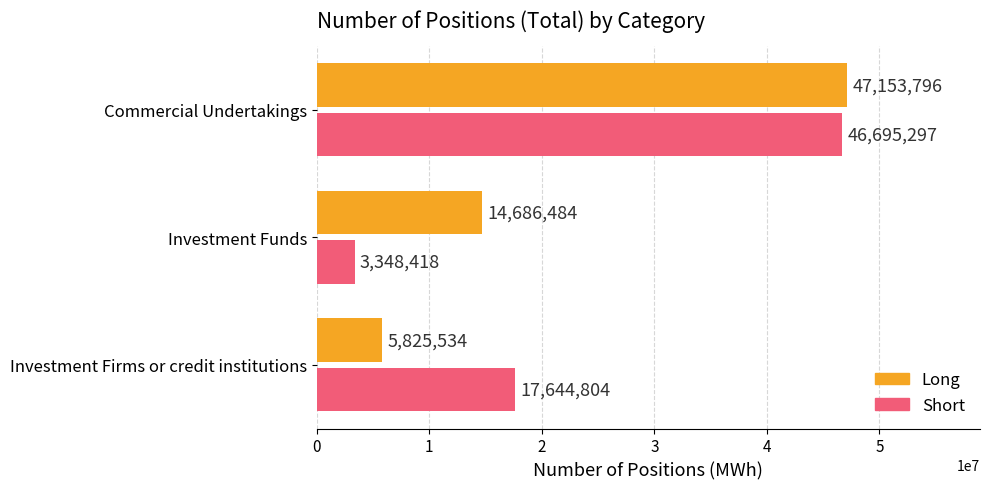

At which label is Long closest to 26489665?

Investment Funds